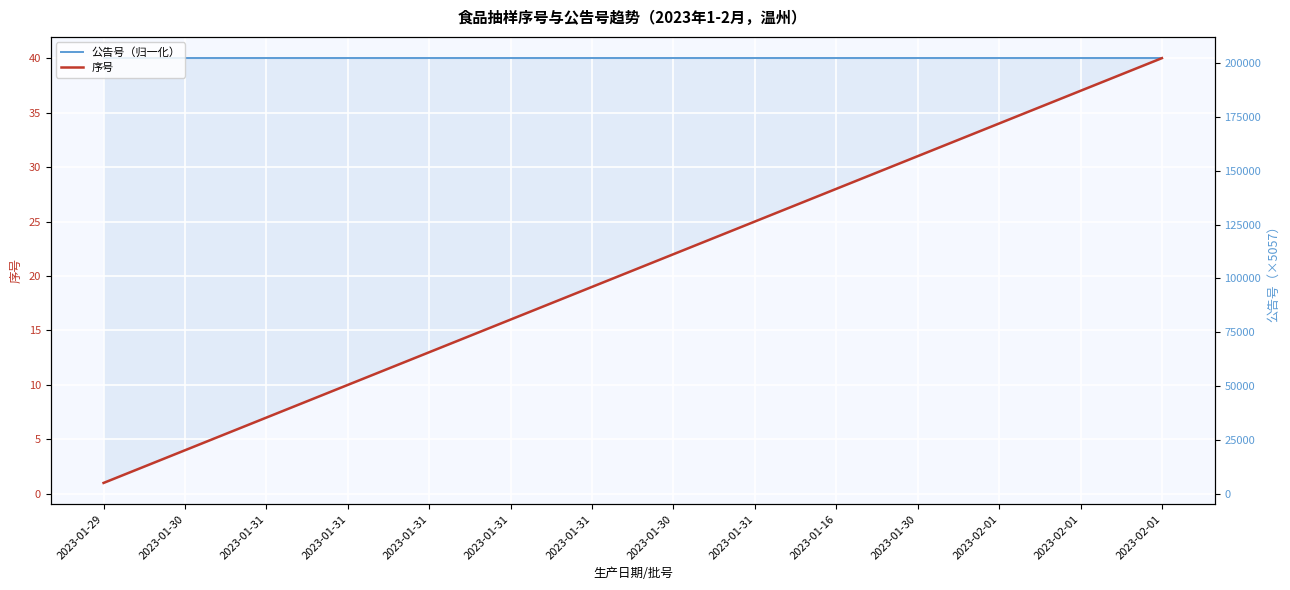

True or false: 序号 and 公告号（归一化） cross at least once.

False